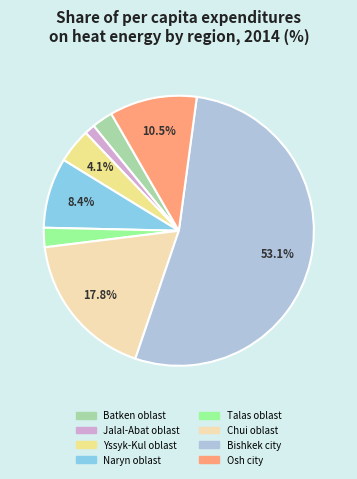

How many slices are in this pie chart?

8